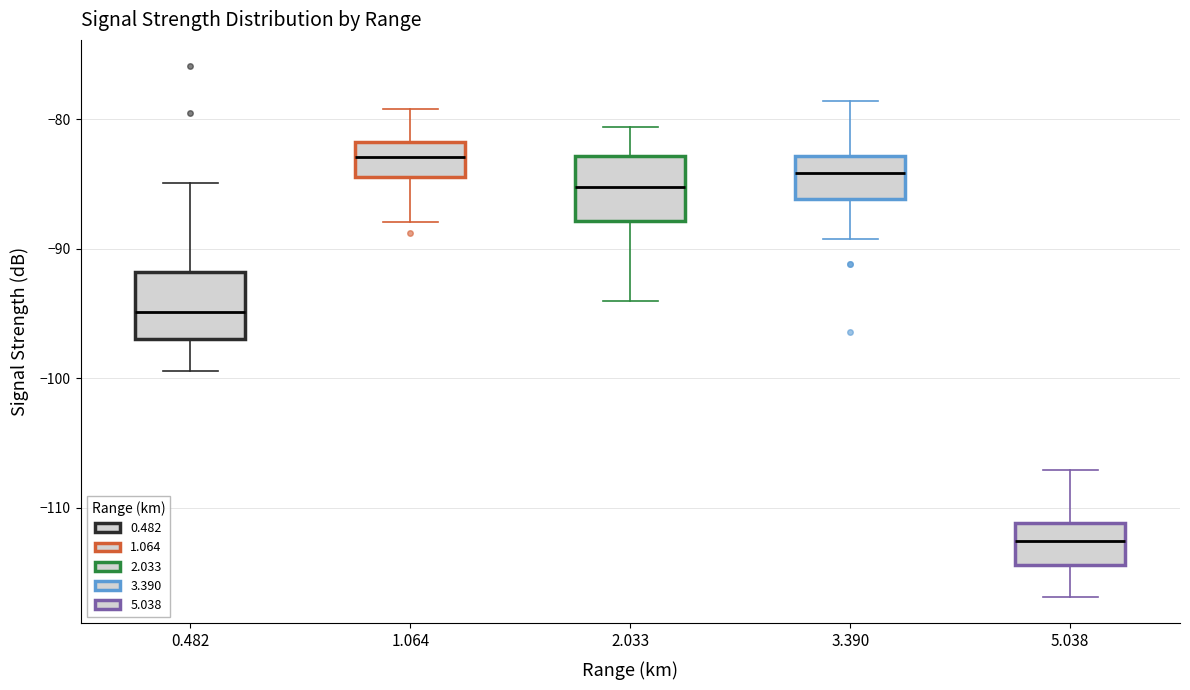

Reading left to right, read every box against the y-axis: the position of its median line, the range the box covers, and the ends of its whiskers. The values are not printed on the chart, so give them approximately, as read against the axis.

0.482: median -95, box -97 to -92, whiskers -99 to -85
1.064: median -83, box -84 to -82, whiskers -88 to -79
2.033: median -85, box -88 to -83, whiskers -94 to -81
3.390: median -84, box -86 to -83, whiskers -89 to -79
5.038: median -113, box -114 to -111, whiskers -117 to -107